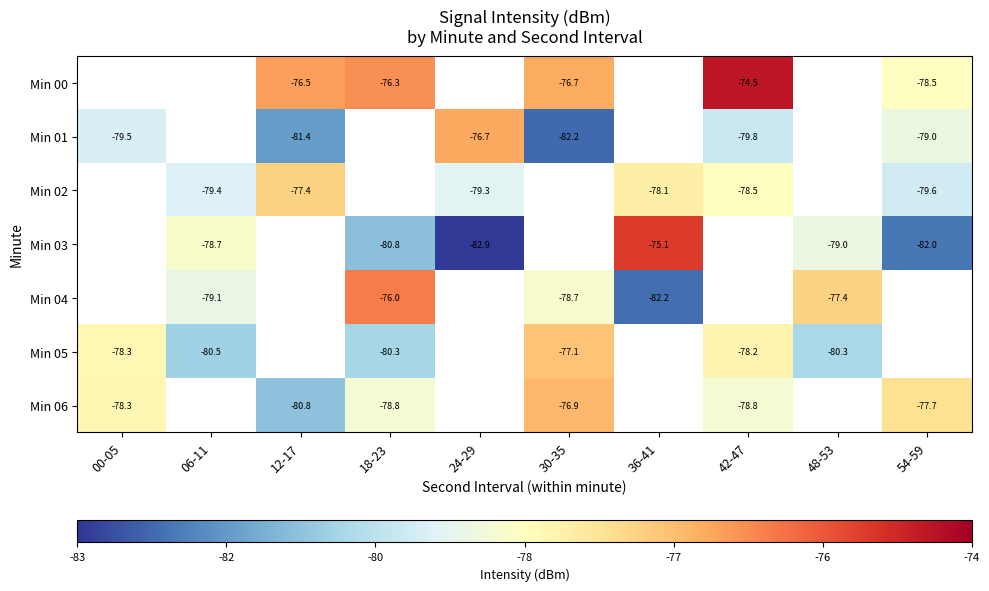

Between 18-23 and 24-29, which series saw the biggest shift?

Min 03